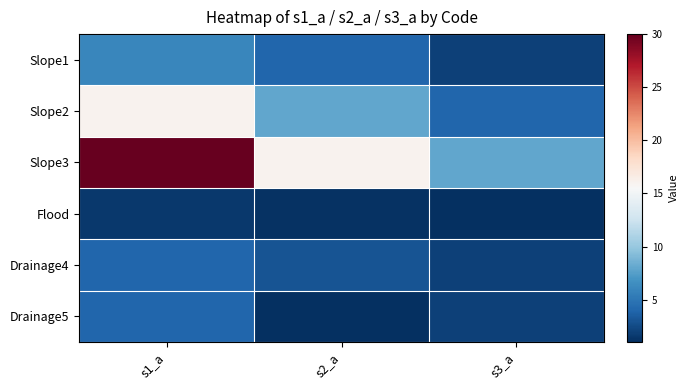

Reading right to left, extract all data points from this chart.

Slope1: s3_a=2.0	s2_a=4.0	s1_a=6.0
Slope2: s3_a=4.0	s2_a=8.0	s1_a=16.0
Slope3: s3_a=8.0	s2_a=16.0	s1_a=30.0
Flood: s3_a=1.0	s2_a=1.2	s1_a=1.5
Drainage4: s3_a=2.0	s2_a=3.0	s1_a=4.0
Drainage5: s3_a=2.0	s2_a=1.0	s1_a=4.0